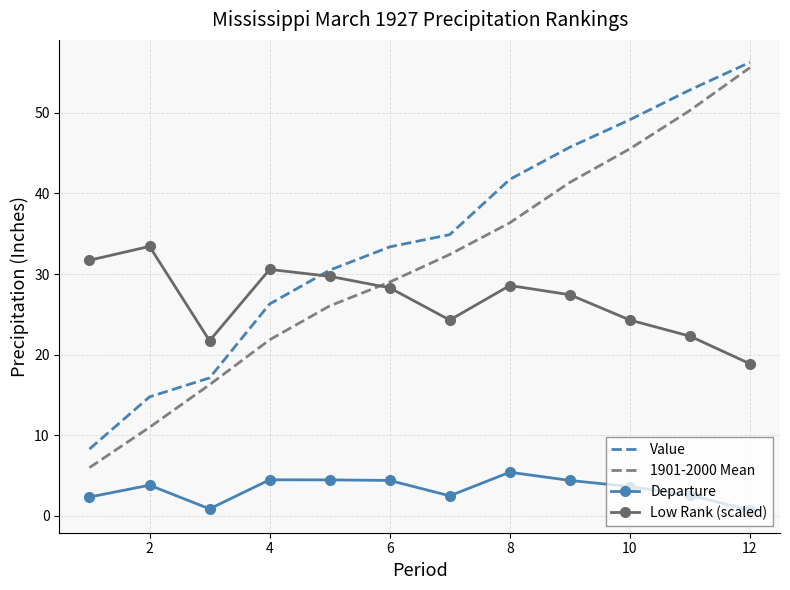

Rank the series by their maximum value, from lowest to highest.

Departure, Low Rank (scaled), 1901-2000 Mean, Value